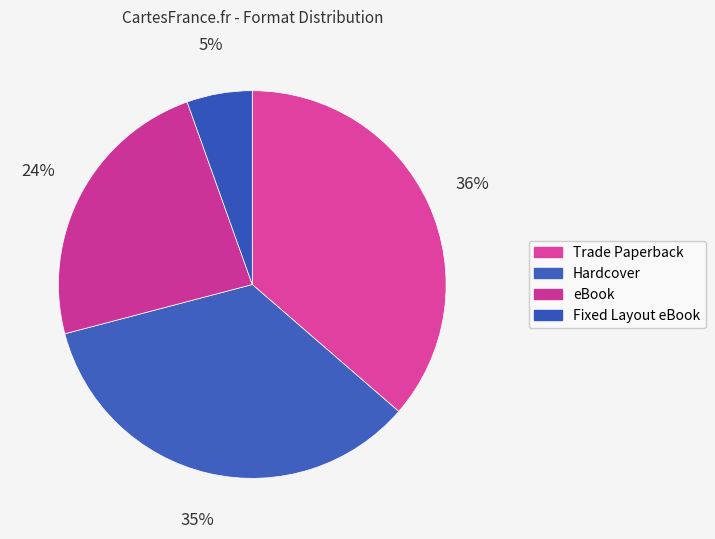

How many slices are in this pie chart?

4